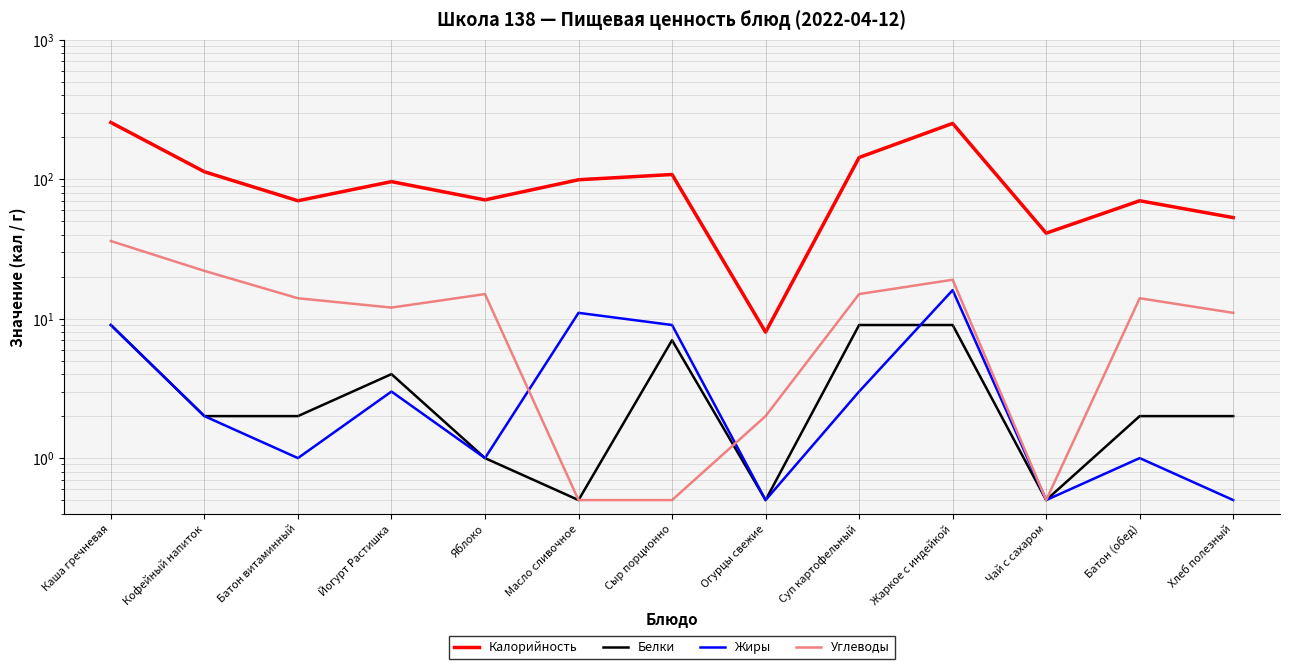

What position from the right is Жаркое с индейкой?

4